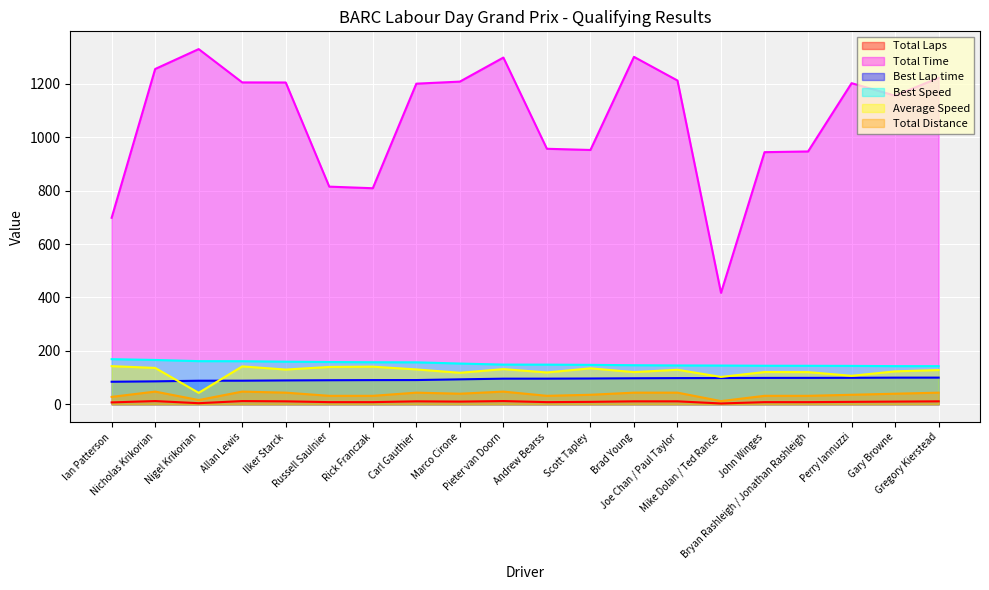

Count the number of data series in this chart.

6